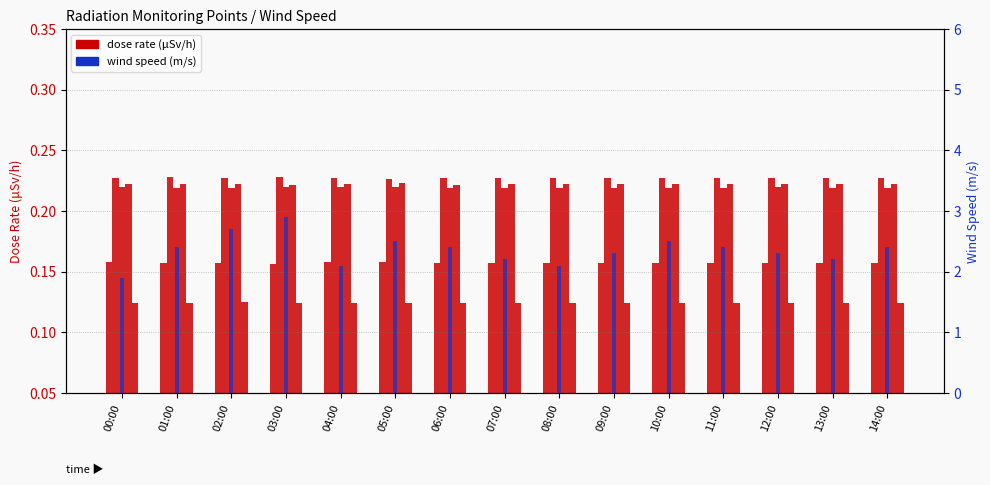

List the series in order of their peak value, lowest first.

MP-6(uSv/h), MP-1(uSv/h), MP-4(uSv/h), MP-5(uSv/h), MP-3(uSv/h), wind(m/s)